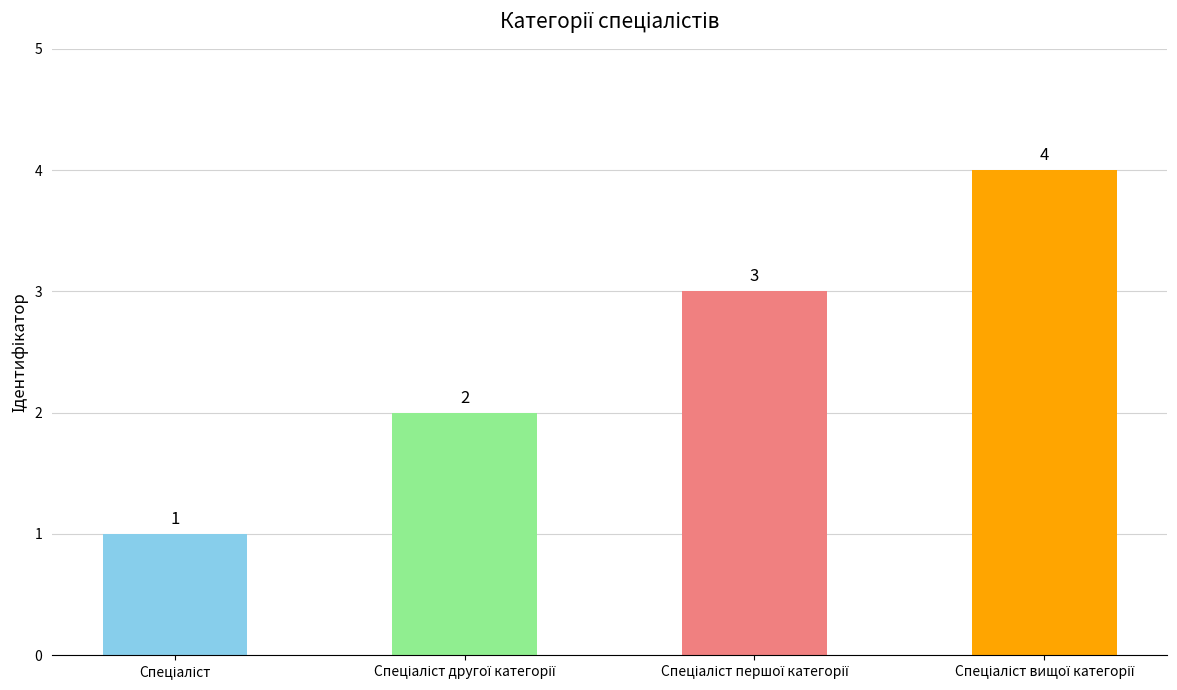

What is the difference between the maximum and minimum values?

3